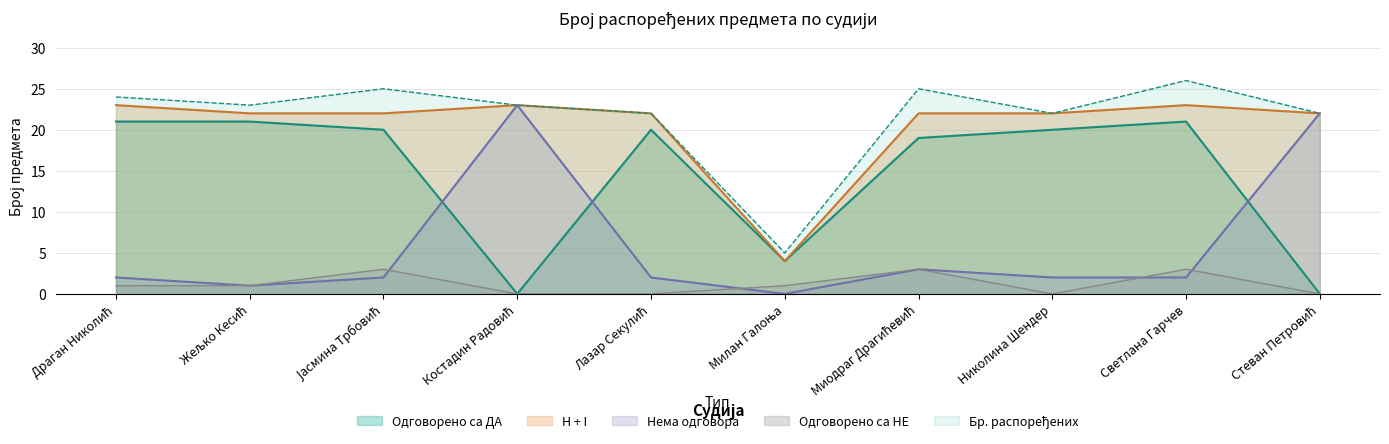

Does the chart display data point markers on the line(s)?

No